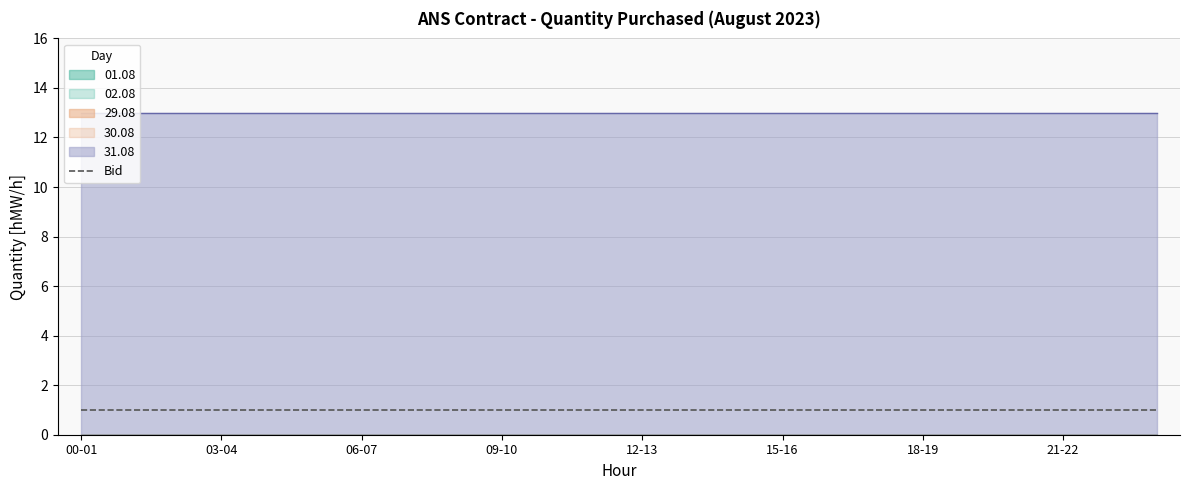

Rank the series at 05-06 from lowest to highest value.

01.08, 02.08, 29.08, 30.08, Bid, 31.08